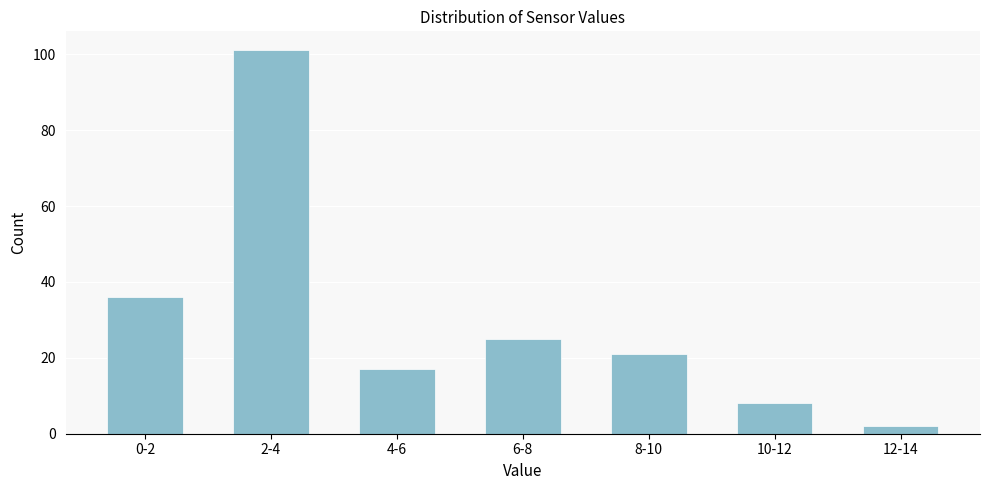

Reading left to right, what are all the values shown in this chart?

36	101	17	25	21	8	2